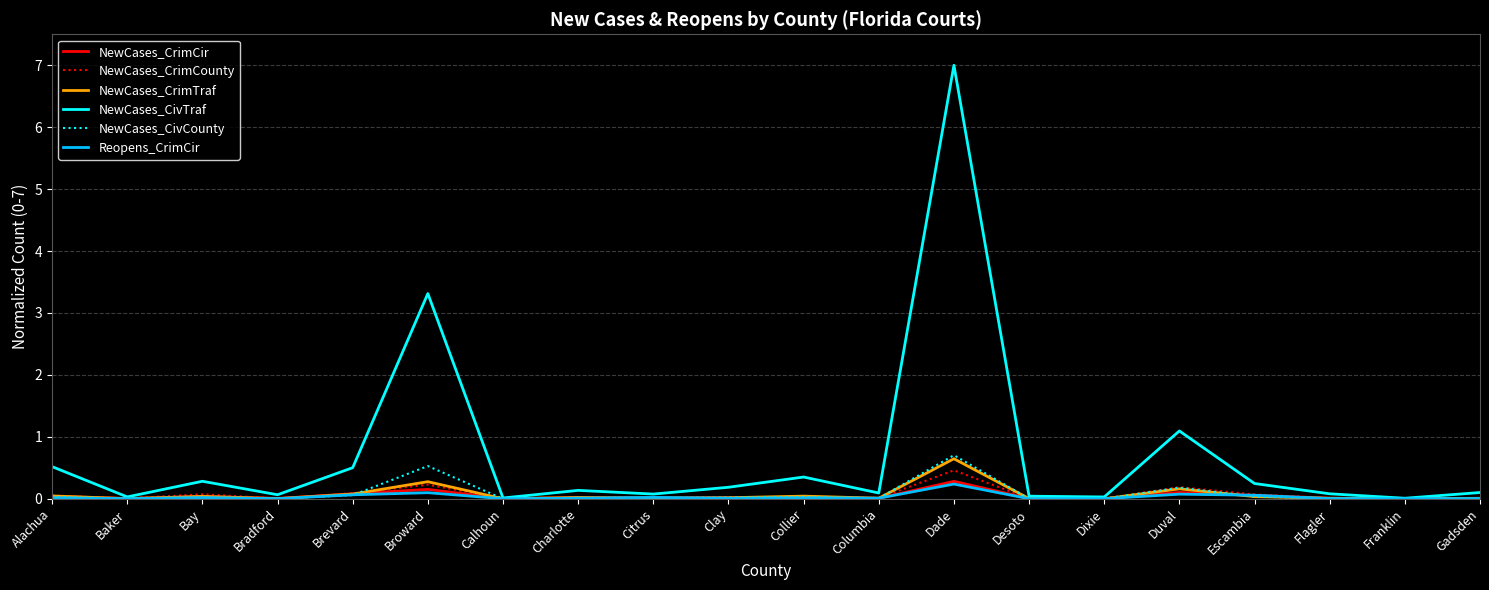

The NewCases_CrimCir series shows 0.0 at Bradford. True or false?

True